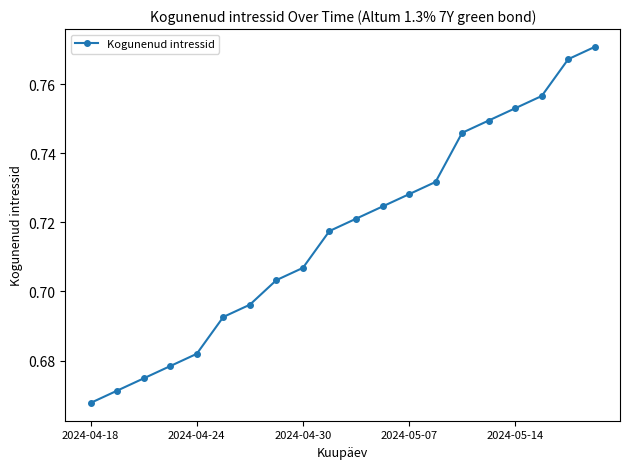

What is the sum of all values?

14.3